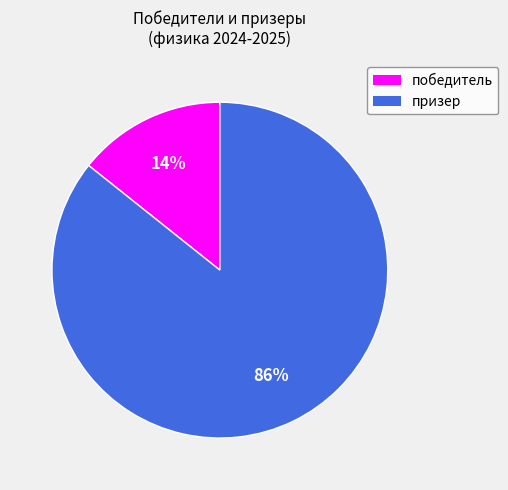

Which slice is the largest?

призер